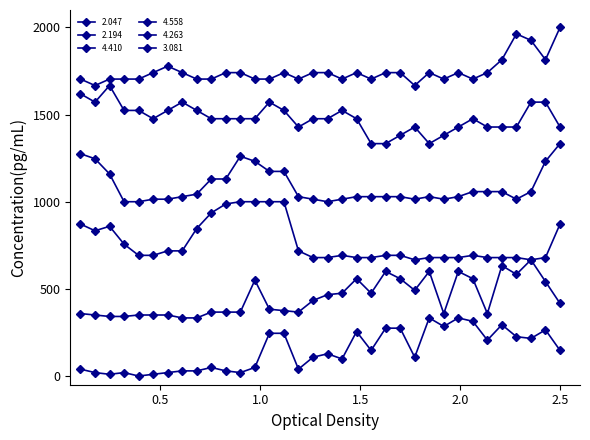

In 4.410, how many points are lower than both neighbors (excluding endpoints)?

3